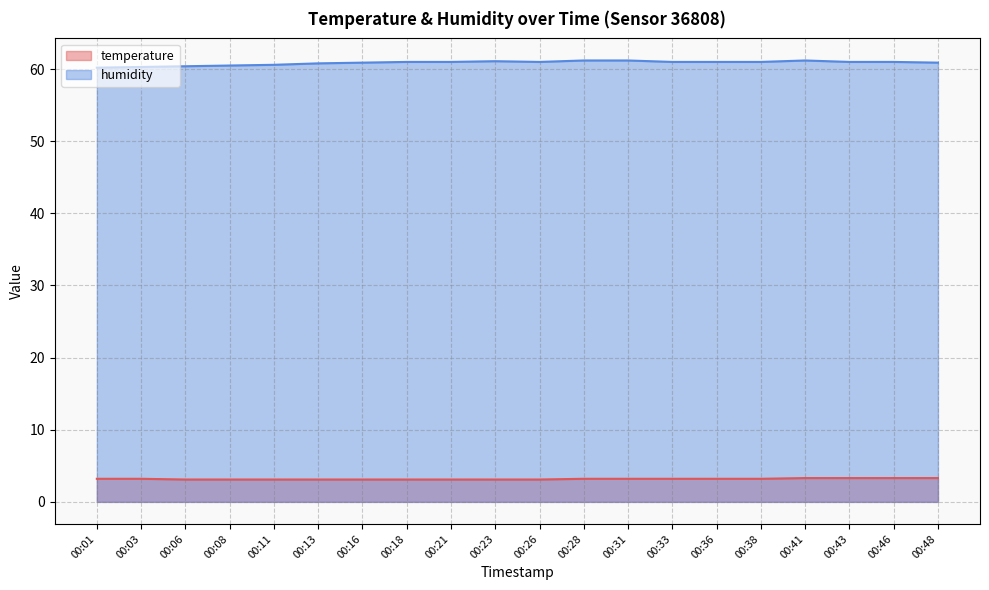

At how many categories does at least one series exceed 29?

20